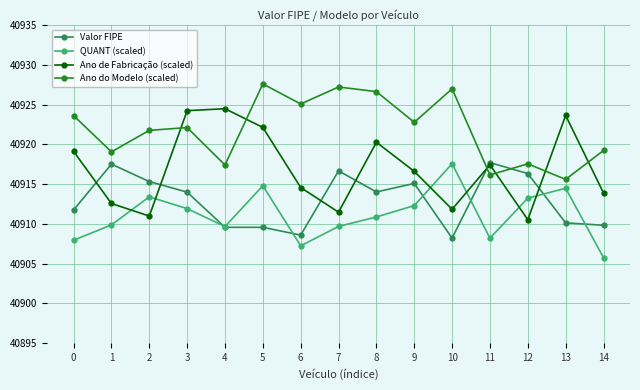

Is this an area chart (filled region under the line)?

No